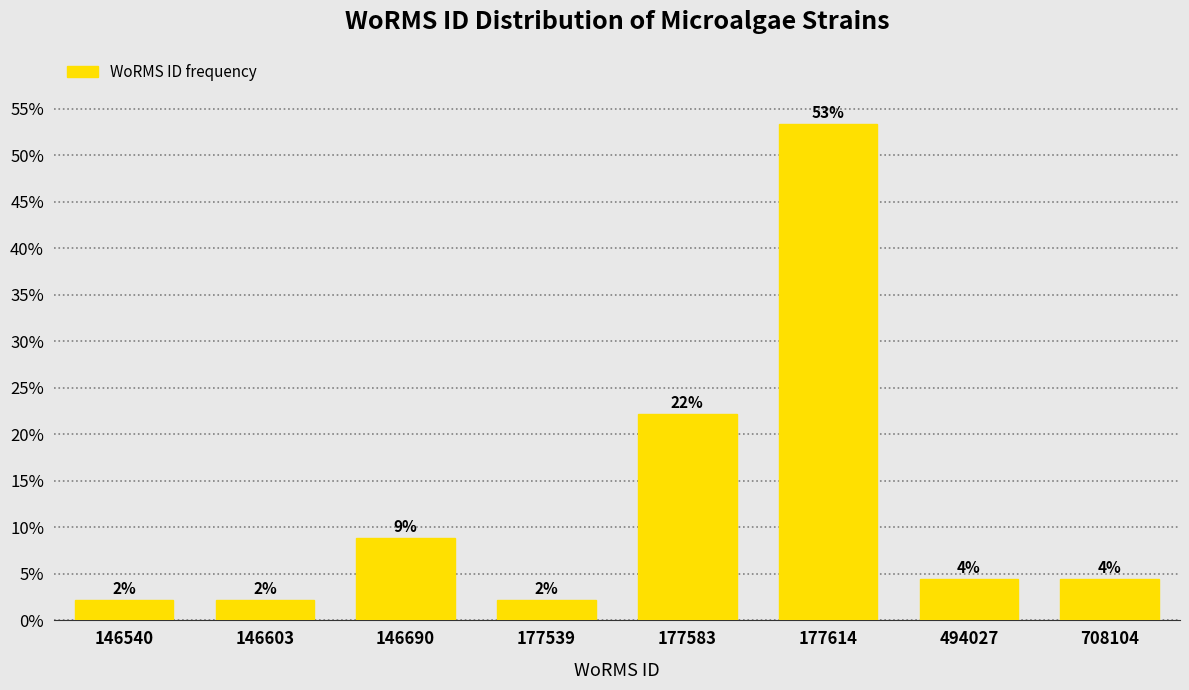

How many bars are there in total?

8